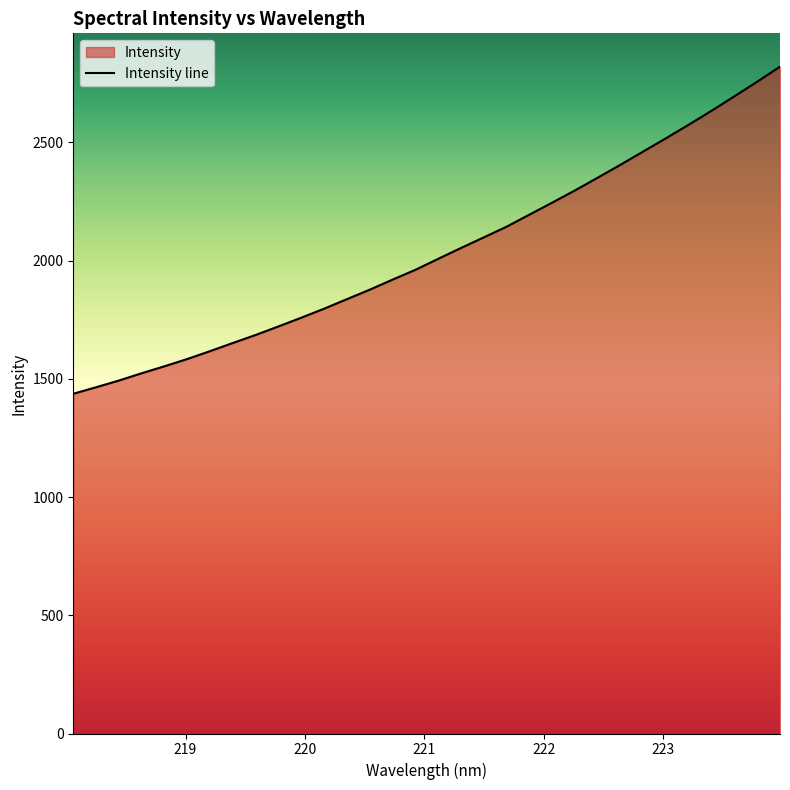

What is the minimum value shown in the chart?

1436.5